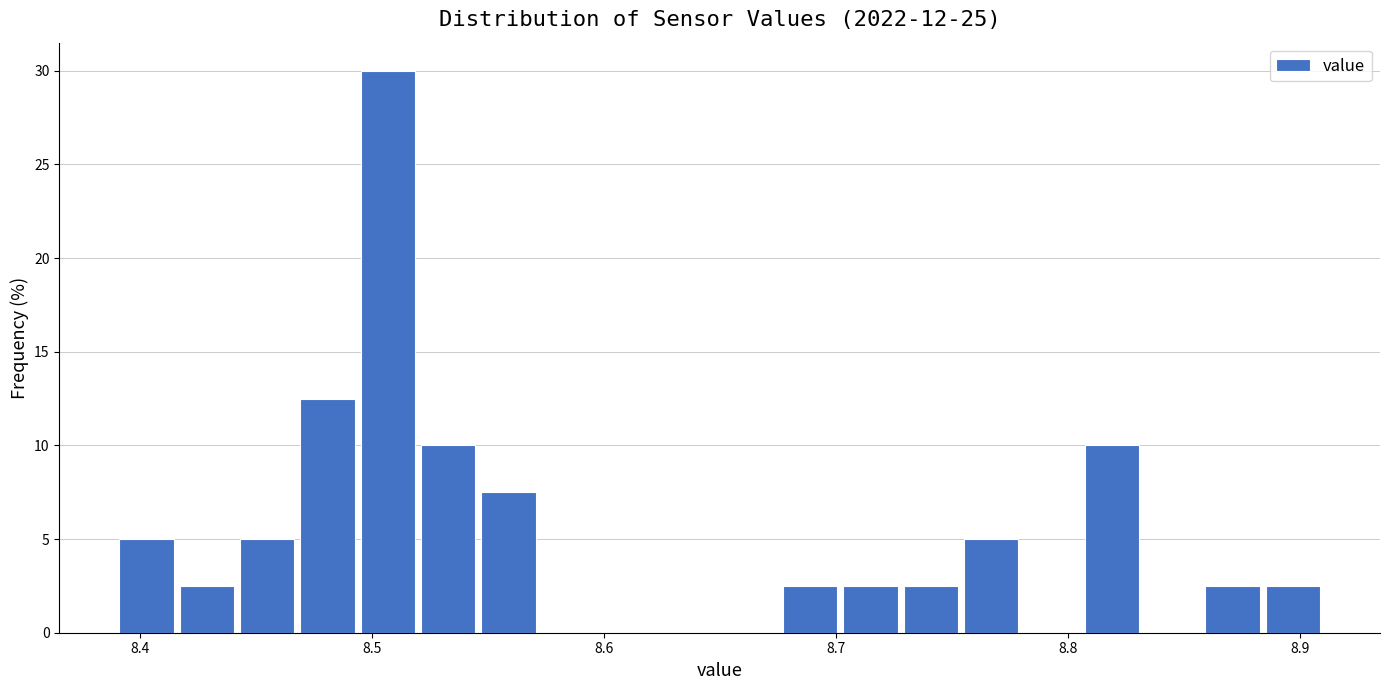

Read against the x-axis, roughly where is the centre of the tallest bar?

8.51